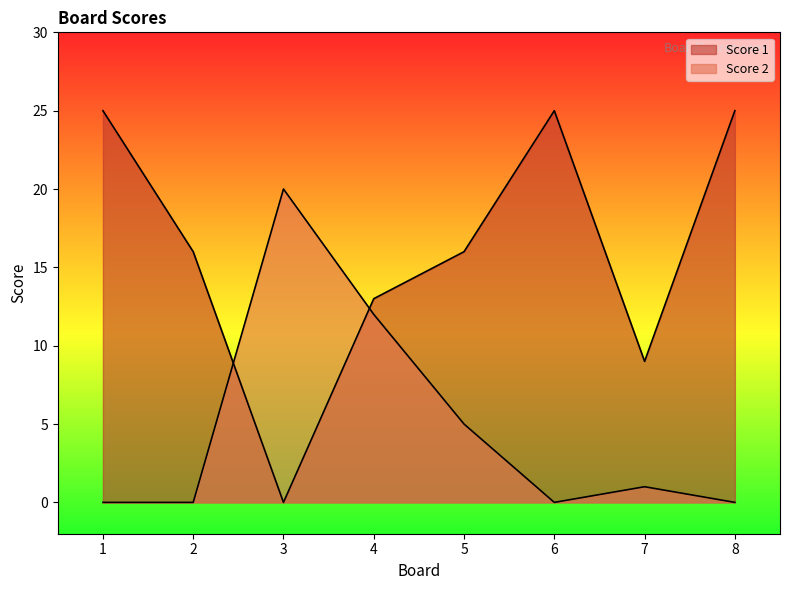

At which label is Score 2 closest to 10?

4